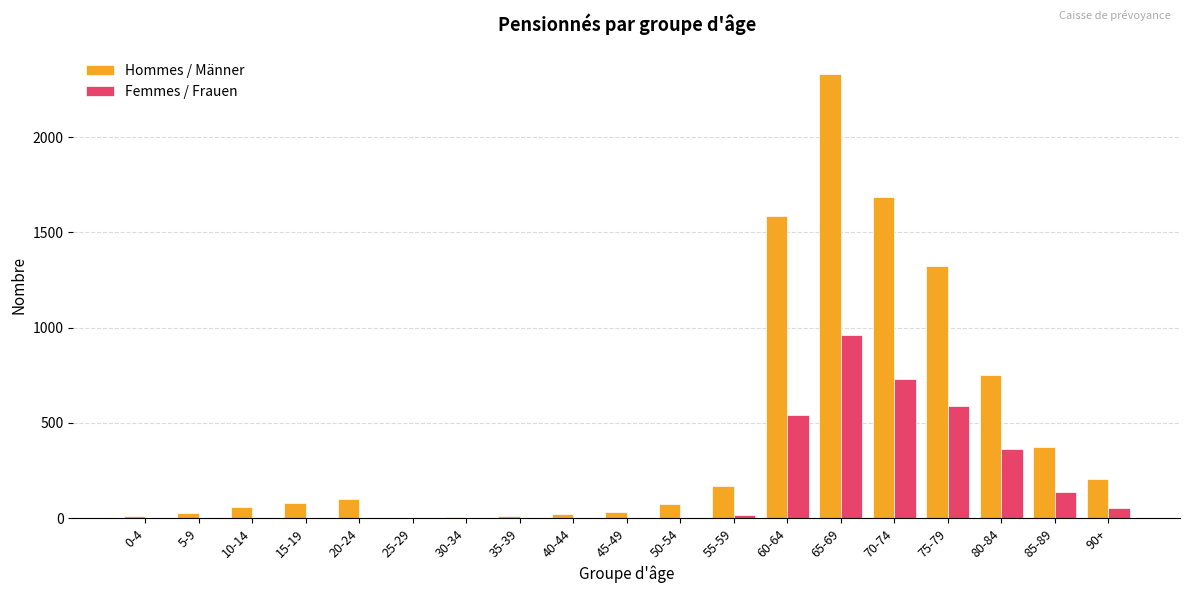

Which series has the largest total across all categories?

Hommes / Männer